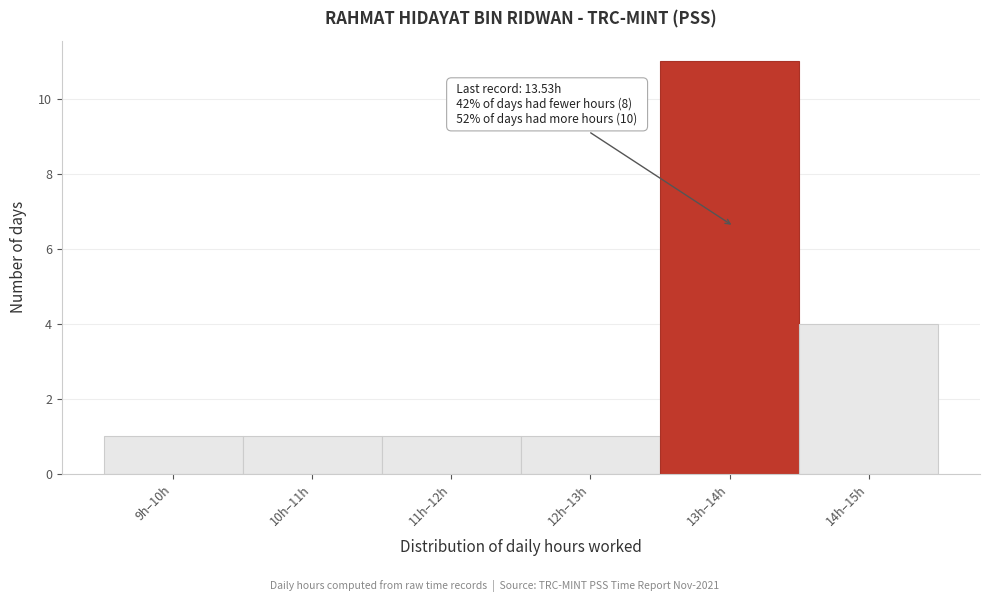

Reading left to right, what are all the values shown in this chart?

9h–10h=1	10h–11h=1	11h–12h=1	12h–13h=1	13h–14h=11	14h–15h=4